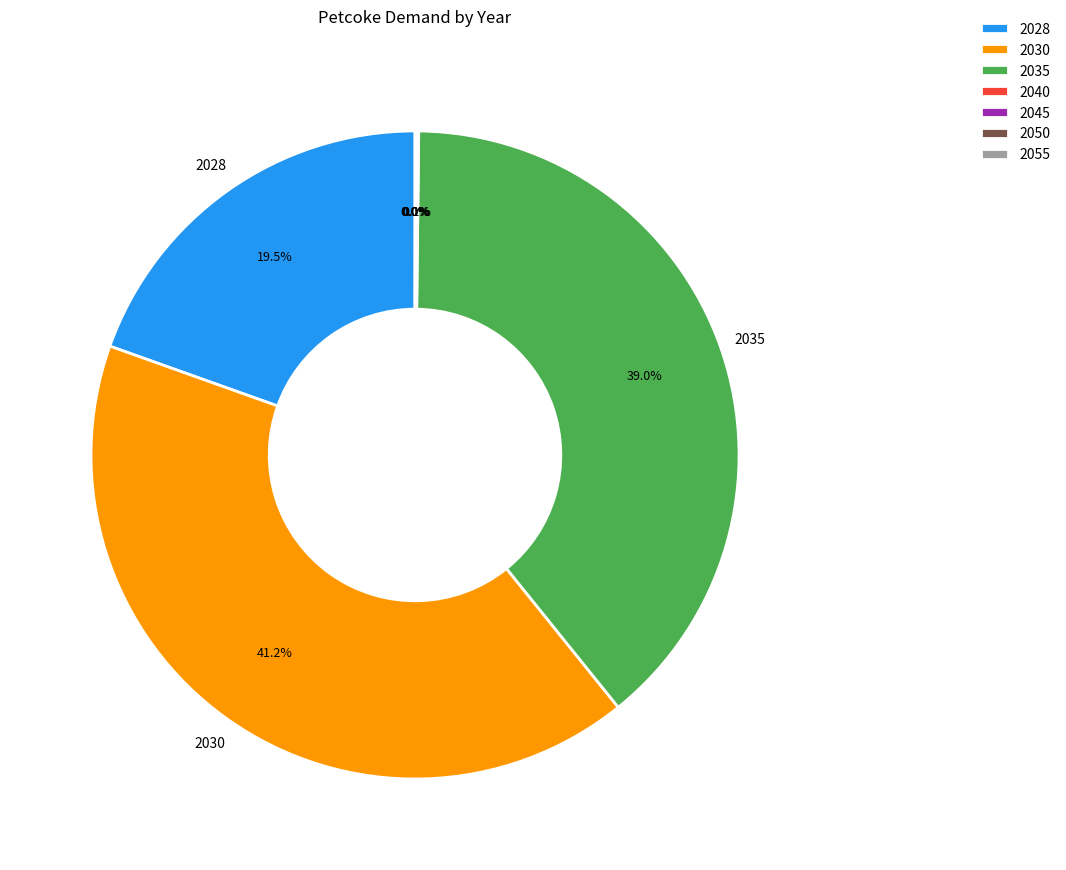

Which category has the biggest portion of the pie?

2030